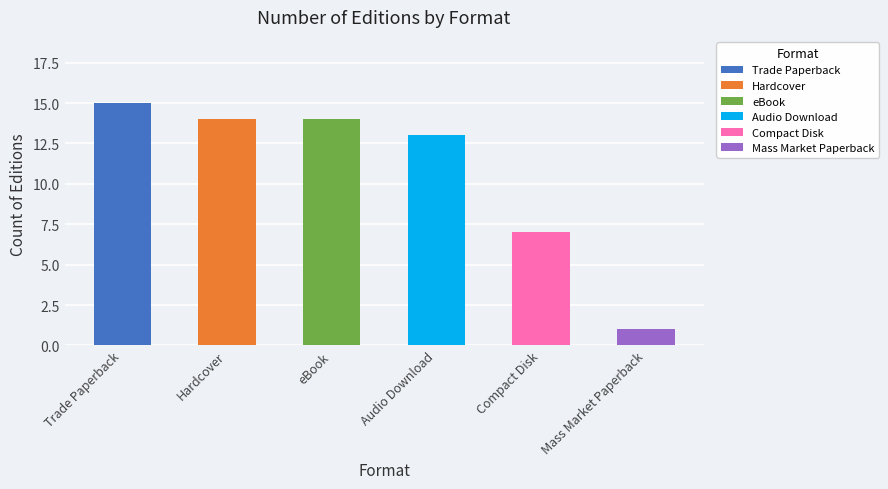

Reading left to right, list all the values displayed in this chart.

Trade Paperback=15	Hardcover=14	eBook=14	Audio Download=13	Compact Disk=7	Mass Market Paperback=1